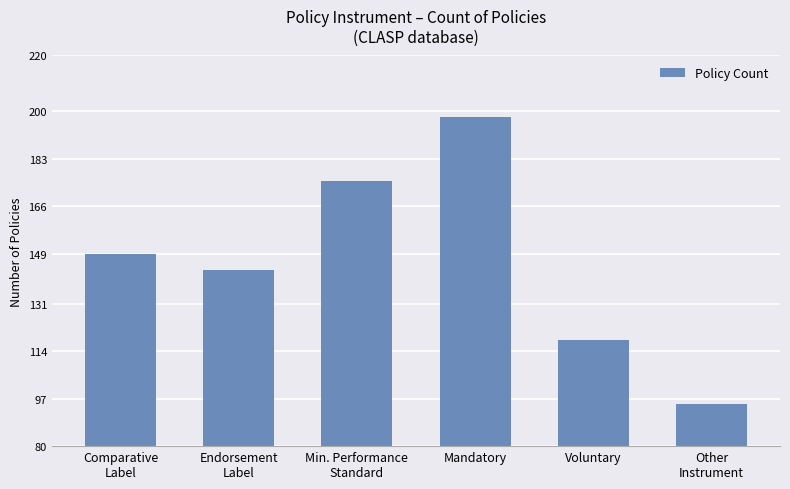

What is the maximum value shown in the chart?

198